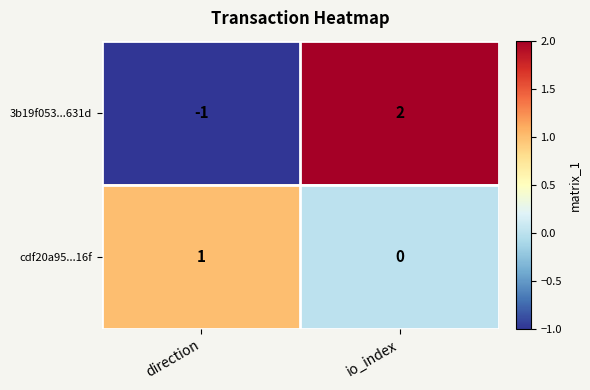

Reading right to left, what are all the values shown in this chart?

3b19f053...631d: io_index=2	direction=-1
cdf20a95...16f: io_index=0	direction=1